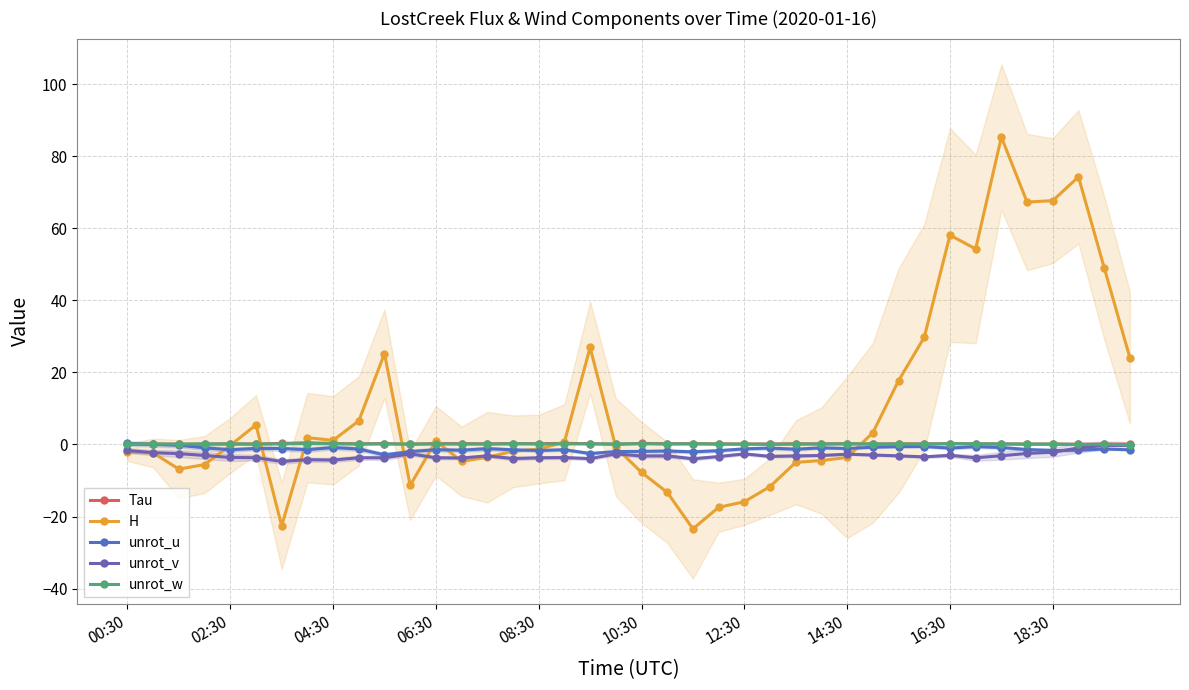

Reading left to right, extract all data points from this chart.

Tau: 0.1	0.1	0.1	0.1	0.2	0.1	0.3	0.5	0.3	0.2	0.2	0.1	0.3	0.2	0.2	0.2	0.2	0.3	0.2	0.0	0.3	0.2	0.2	0.2	0.1	0.1	0.2	0.2	0.2	0.1	0.2	0.2	0.2	0.2	0.2	0.1	0.1	0.1	0.1	0.1
H: -2.2	-2.3	-6.8	-5.6	-0.3	5.4	-22.6	1.9	1.1	6.5	25.2	-11.3	1.0	-4.7	-3.5	-1.9	-1.3	0.6	26.9	-0.8	-7.8	-13.3	-23.4	-17.4	-15.9	-11.7	-5.0	-4.4	-3.6	3.3	17.7	29.7	58.1	54.2	85.3	67.2	67.6	74.2	49.1	24.1
unrot_u: 0.3	0.0	-0.2	-0.9	-1.5	-1.1	-1.1	-1.5	-0.8	-1.3	-2.9	-2.0	-1.4	-1.6	-1.2	-1.5	-1.7	-1.5	-2.5	-2.0	-1.9	-1.8	-2.0	-1.7	-1.2	-1.0	-1.3	-0.9	-1.1	-0.8	-0.6	-0.6	-1.0	-0.6	-0.9	-1.4	-1.7	-1.6	-1.2	-1.5
unrot_v: -1.7	-2.3	-2.5	-3.1	-3.6	-3.7	-4.7	-4.2	-4.3	-3.7	-3.7	-2.6	-3.7	-3.8	-3.2	-3.9	-3.7	-3.6	-3.9	-2.6	-3.2	-3.2	-4.0	-3.4	-2.6	-3.3	-3.2	-3.1	-2.7	-2.9	-3.2	-3.4	-3.0	-3.7	-3.1	-2.5	-2.2	-1.0	-0.3	-0.2
unrot_w: 0.1	0.1	0.1	0.2	0.1	0.1	0.2	0.2	0.2	0.1	0.1	0.1	0.1	0.1	0.1	0.2	0.2	0.2	0.2	0.2	0.2	0.1	0.2	0.1	0.1	0.0	0.1	0.1	0.2	0.1	0.1	0.1	0.2	0.2	0.1	0.1	0.1	0.0	0.0	-0.0